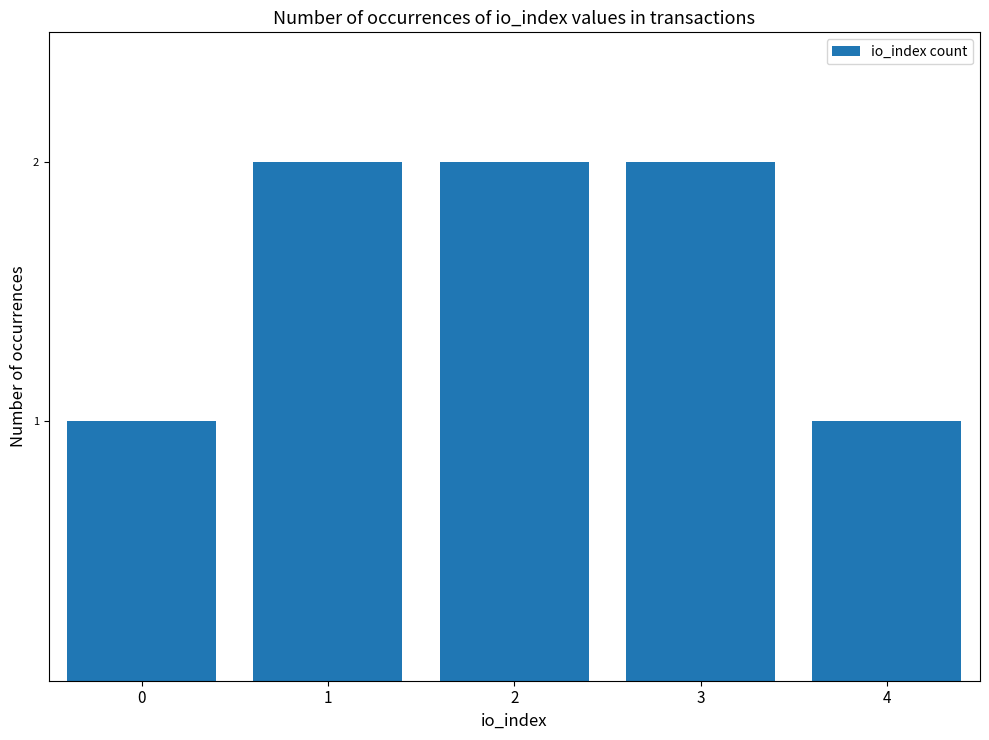

Between 3 and 0, which is larger?

3